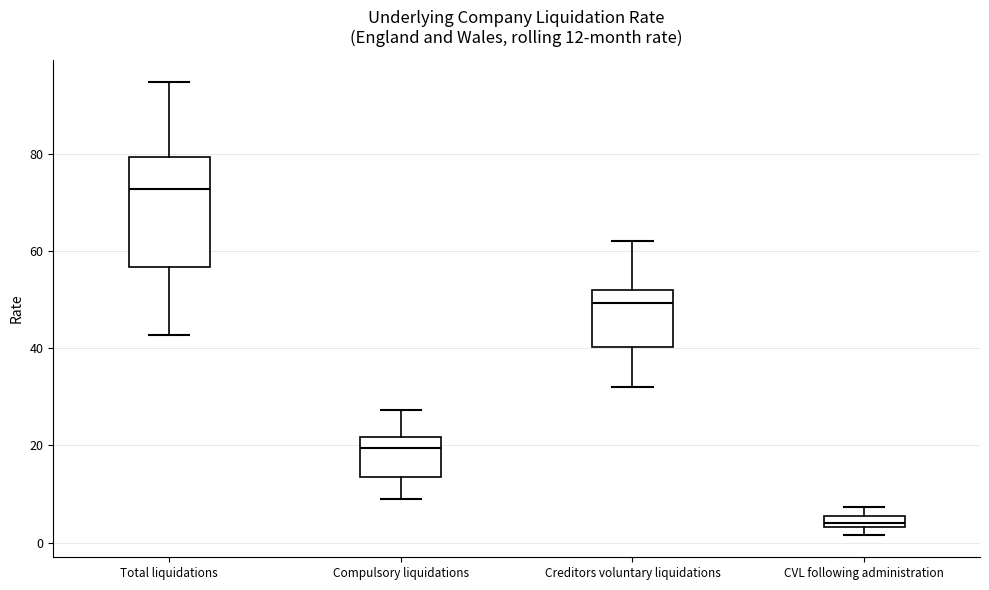

Which box has the lowest median line?

CVL following administration